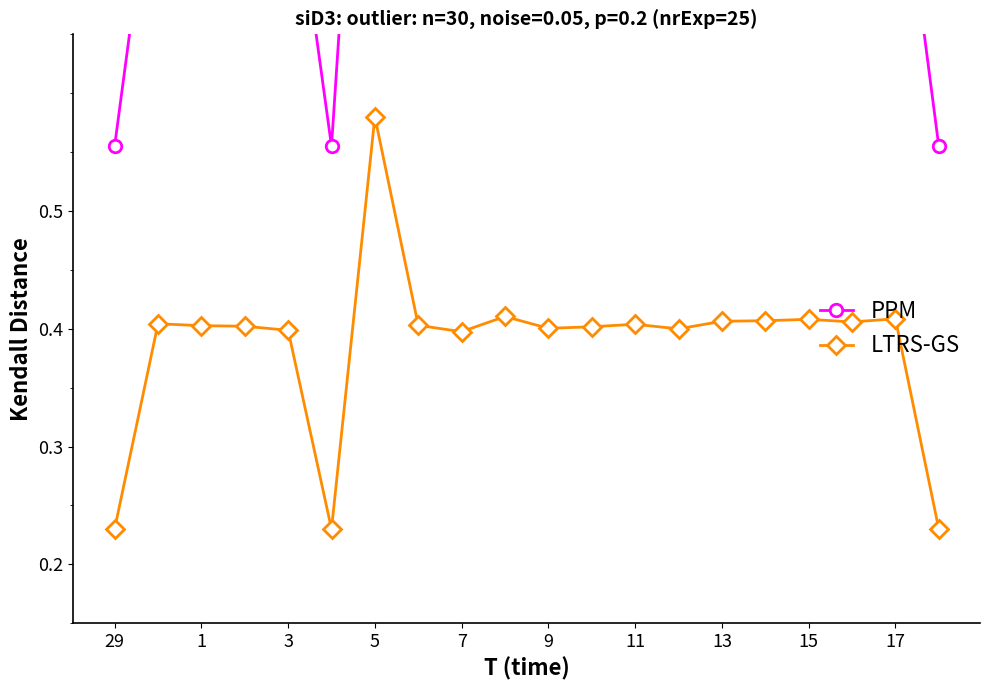

What is the value of the PPM point at the 14th from the left?

0.8